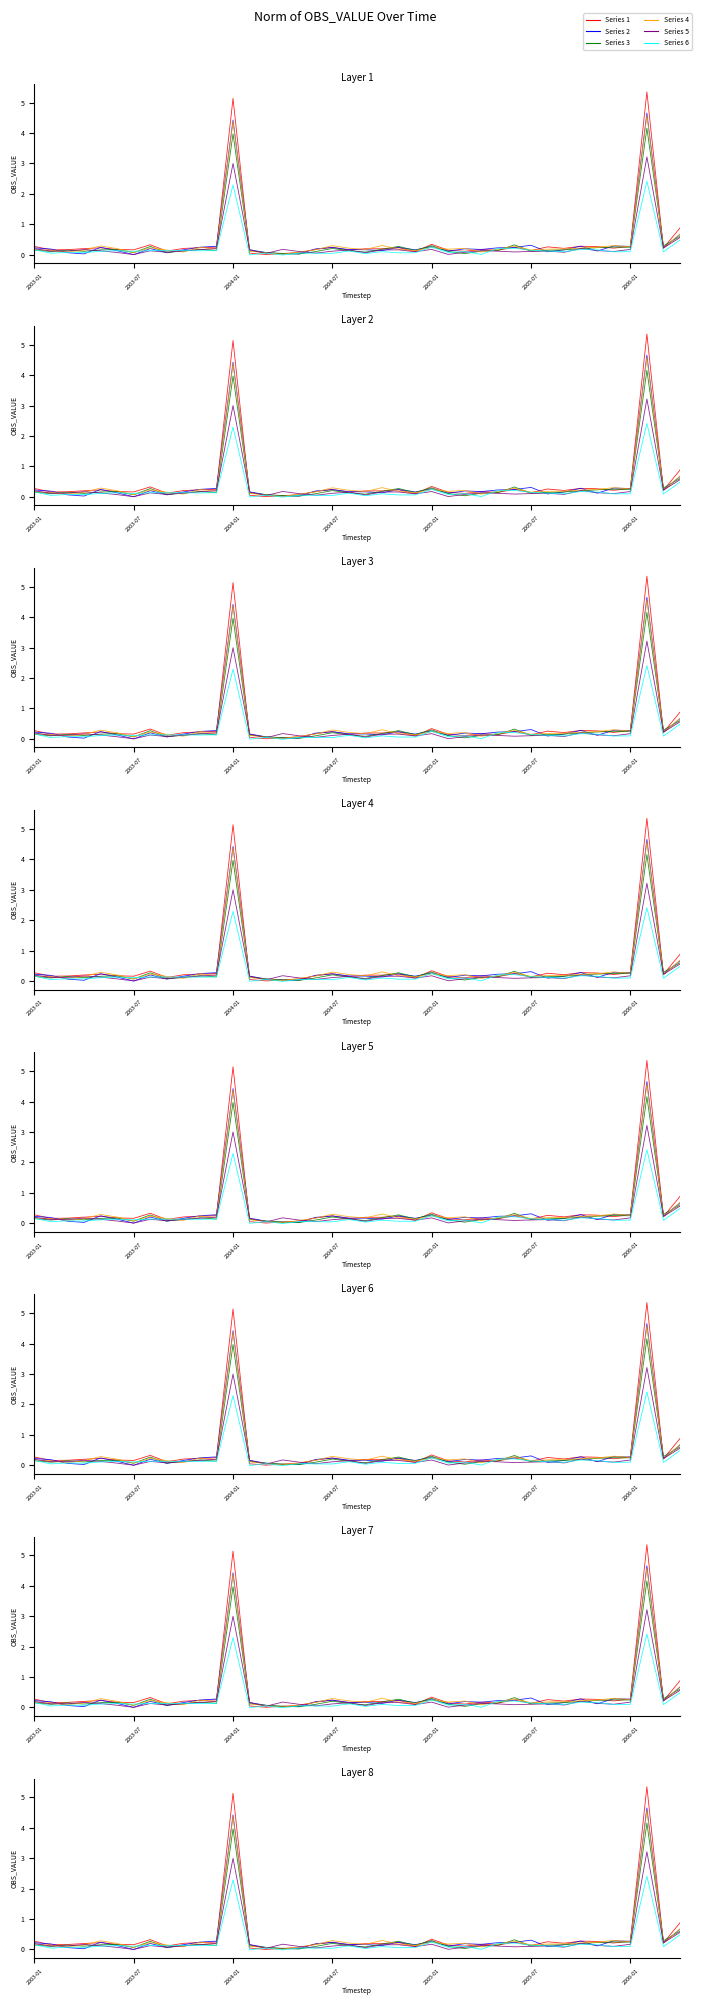

At 35, list the series in order from smallest to largest.

Series 6, Series 5, Series 1, Series 3, Series 2, Series 4